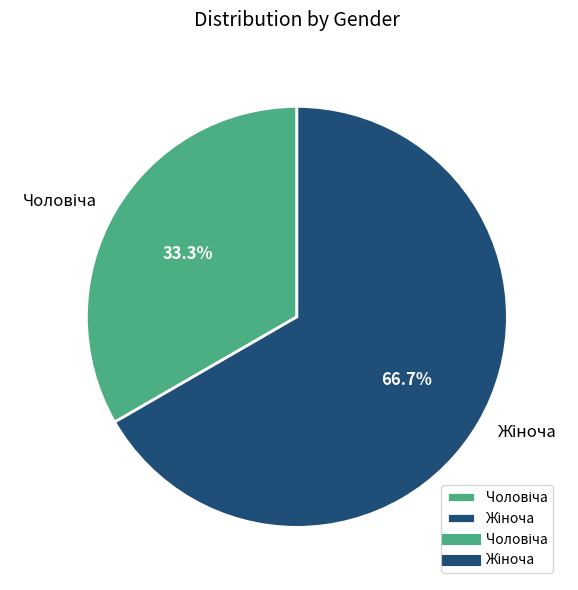

Is there a majority slice in this chart?

Yes